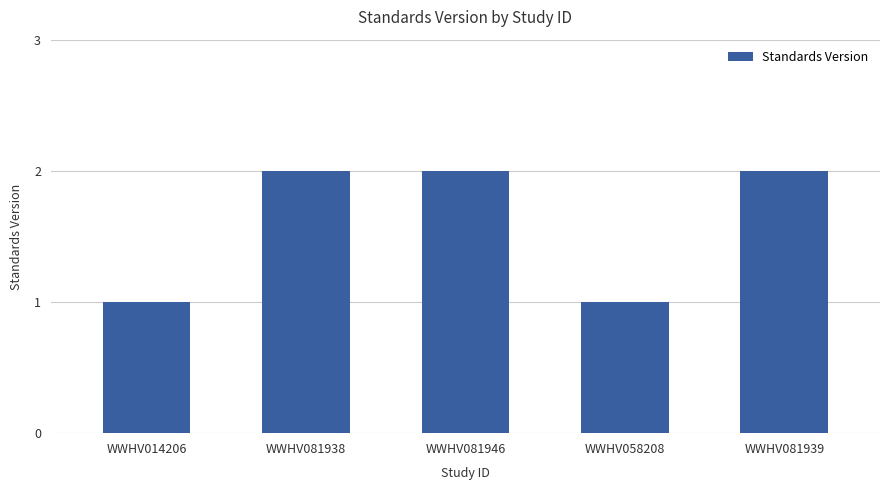

What is the label of the 1st bar from the left?

WWHV014206